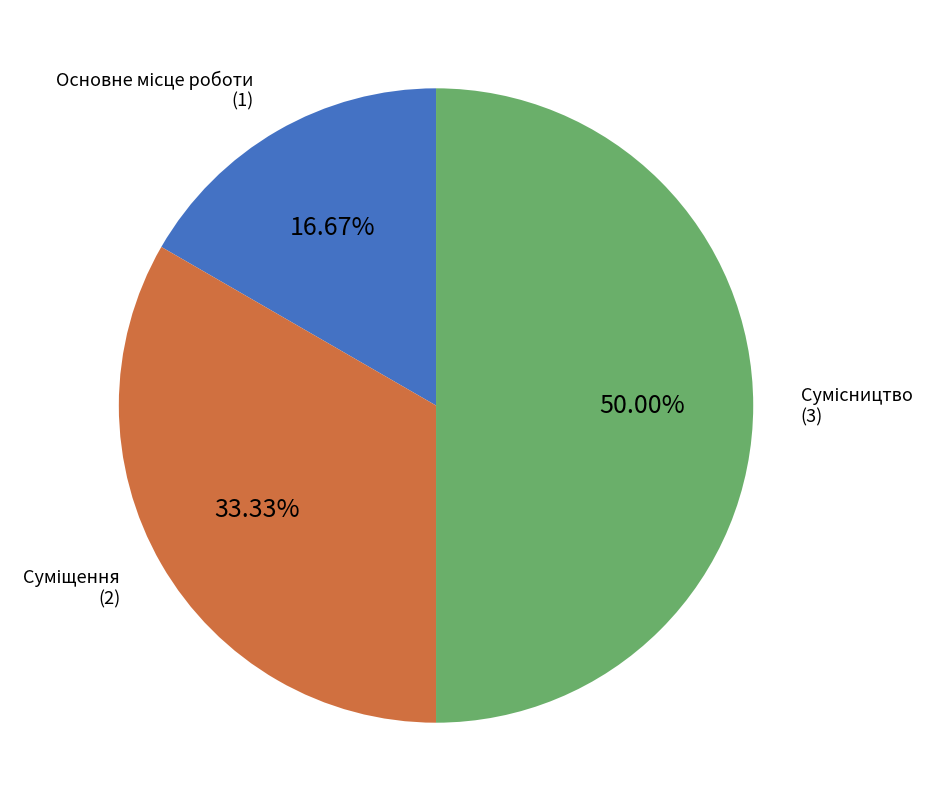

Is it true that Основне місце роботи is 27% of the pie?

False